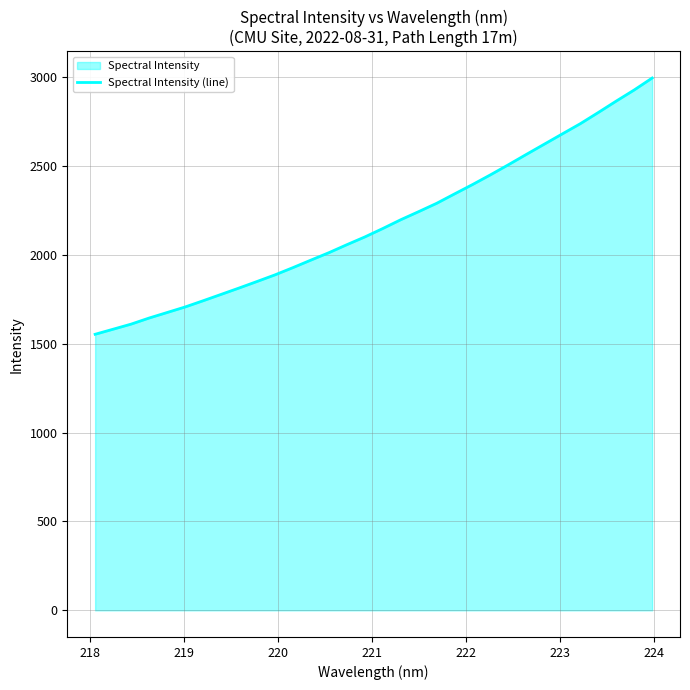

What is the difference between the maximum and minimum values?

1441.7